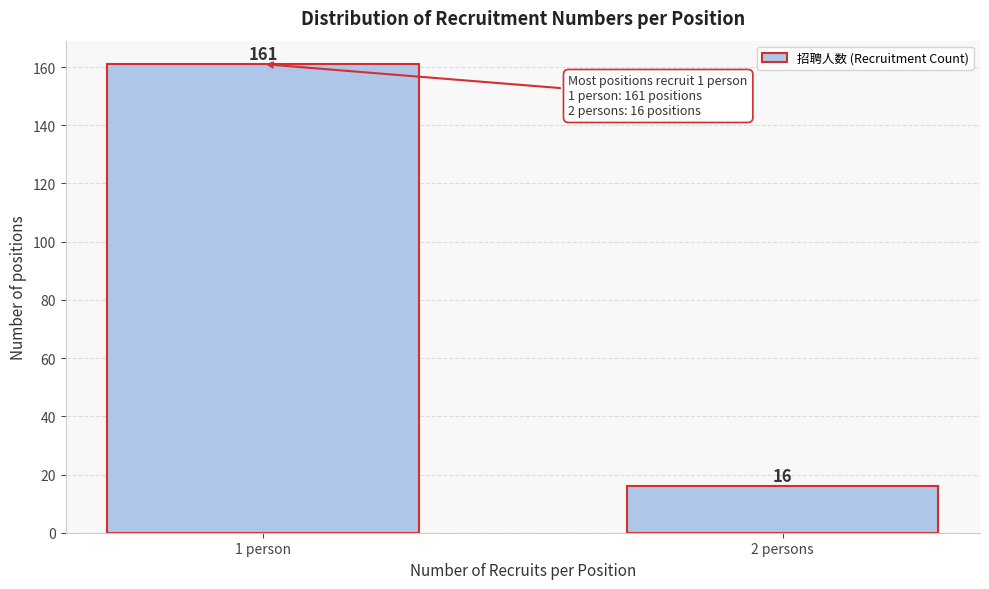

Reading left to right, what are all the values shown in this chart?

1 person=161	2 persons=16